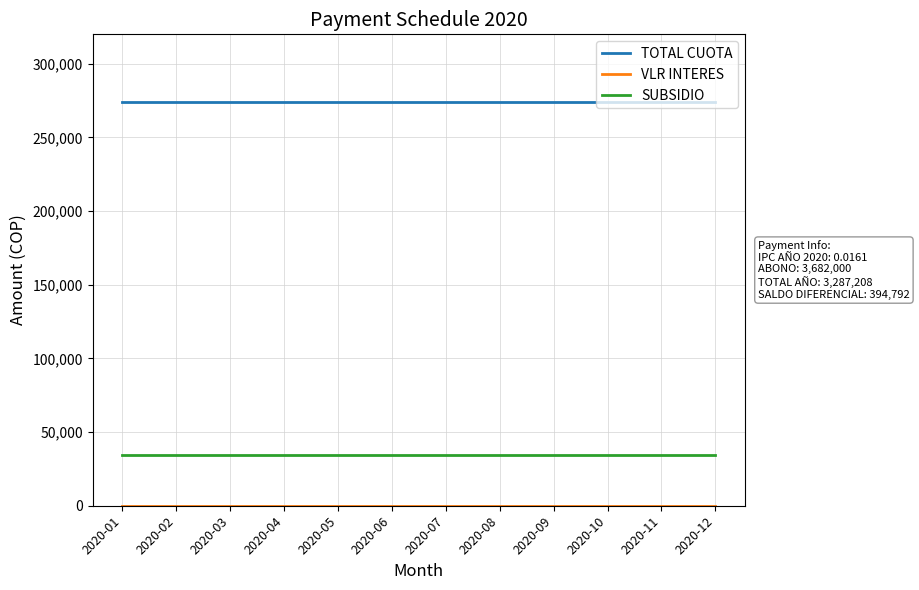

What is the sum of all TOTAL CUOTA values?

3287208